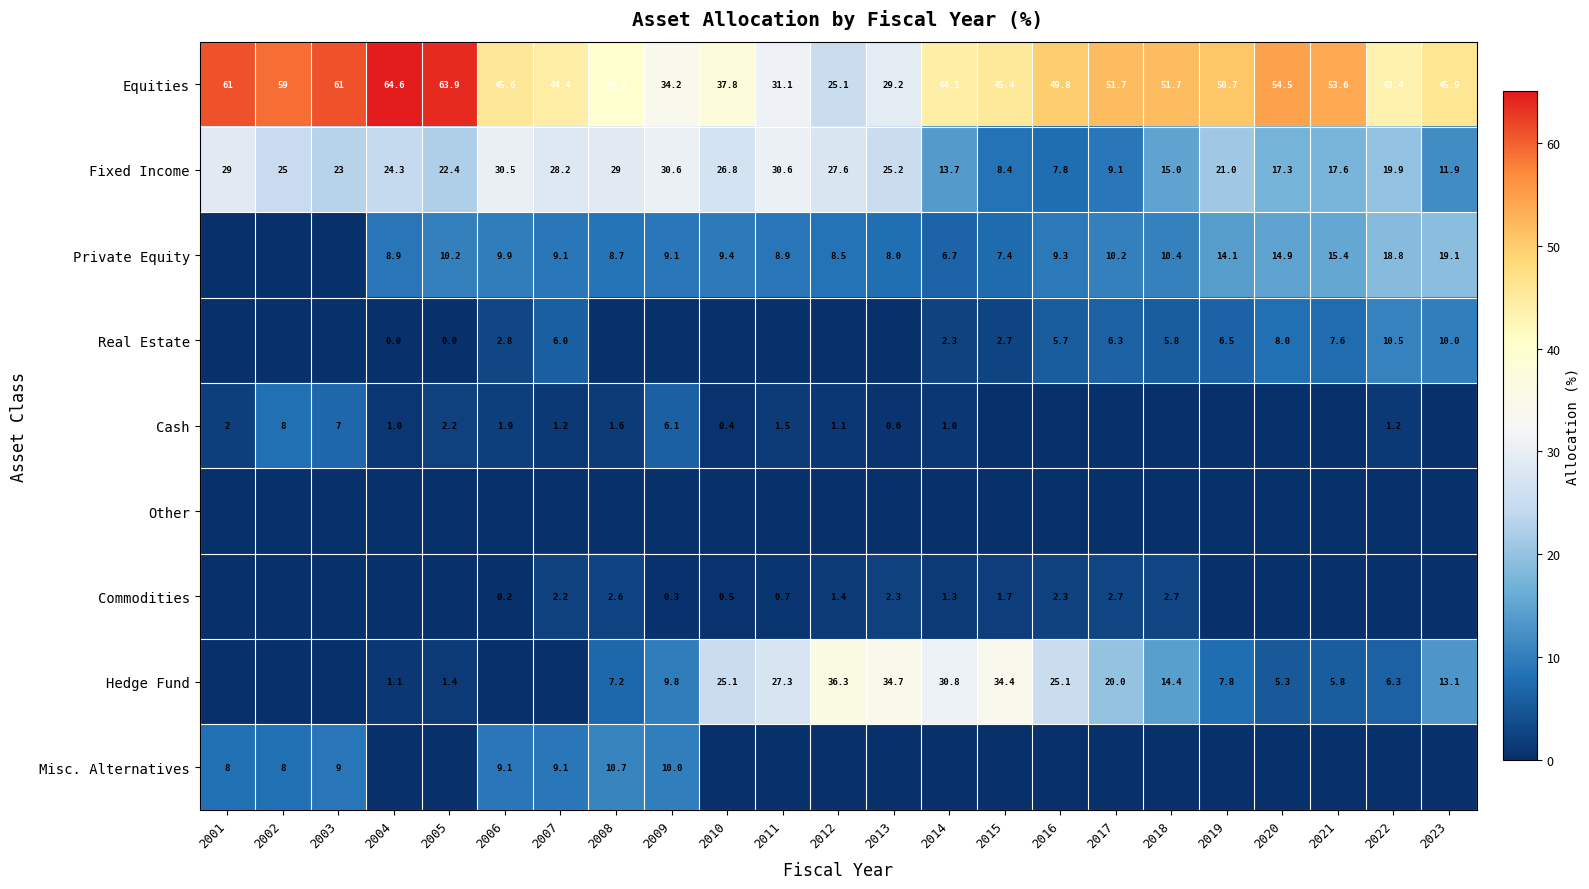

What is the total value across all series at 2008?

100.0